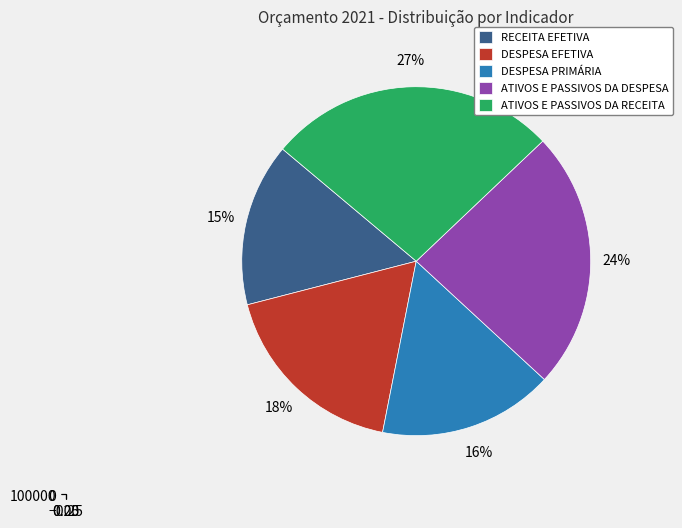

Approximately how many times larger is the value at ATIVOS E PASSIVOS DA RECEITA compared to RECEITA EFETIVA?

1.8